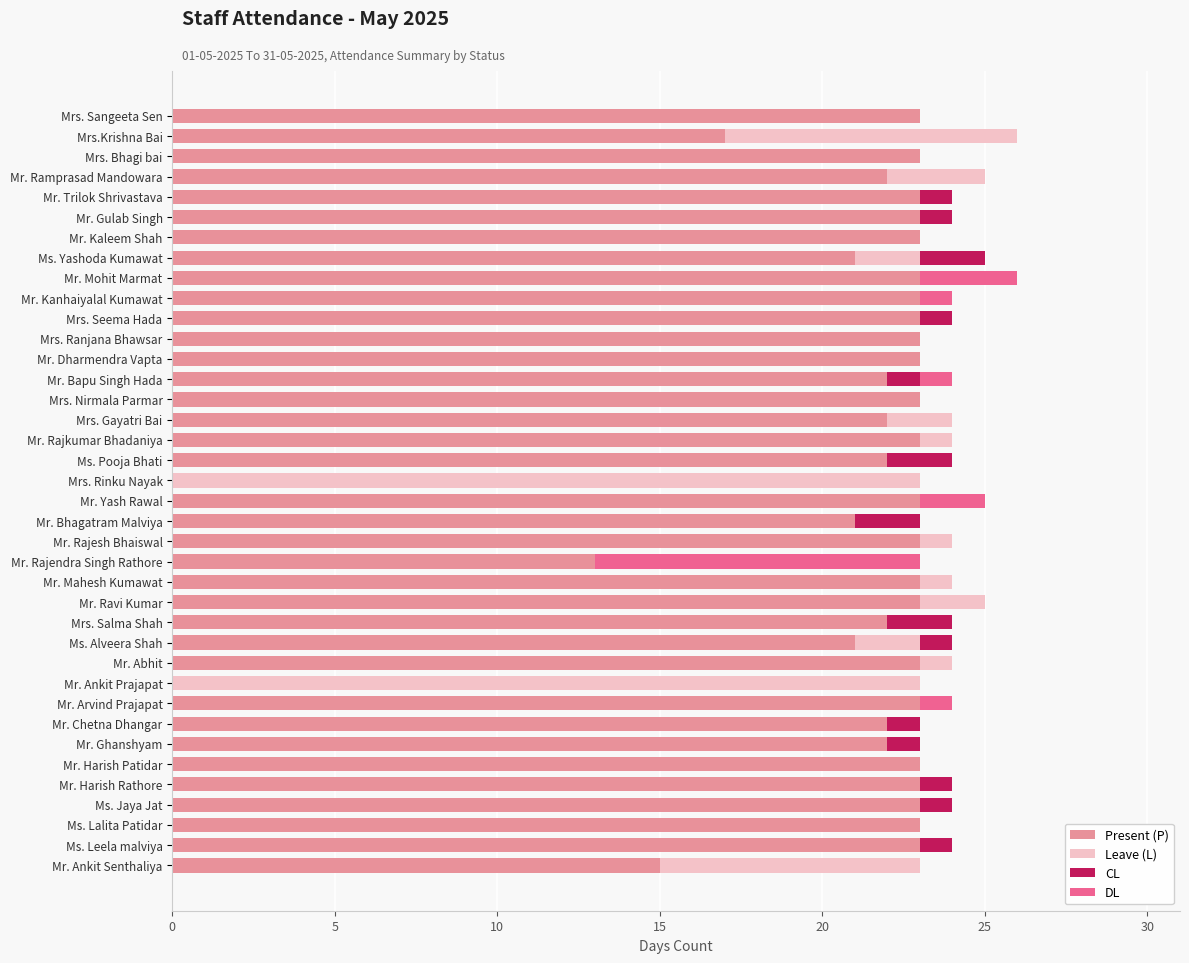

What is the sum of the Present (P) values at Mrs. Salma Shah and Mr. Mahesh Kumawat?

45